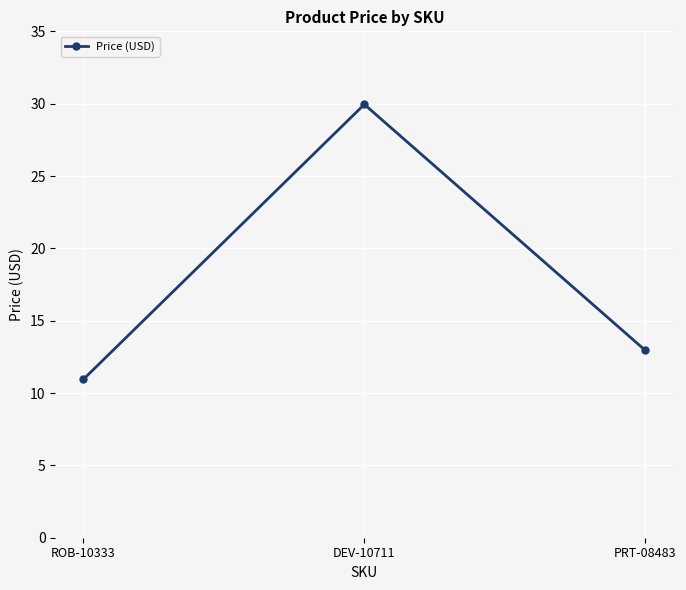

How many data points does each series have?

3